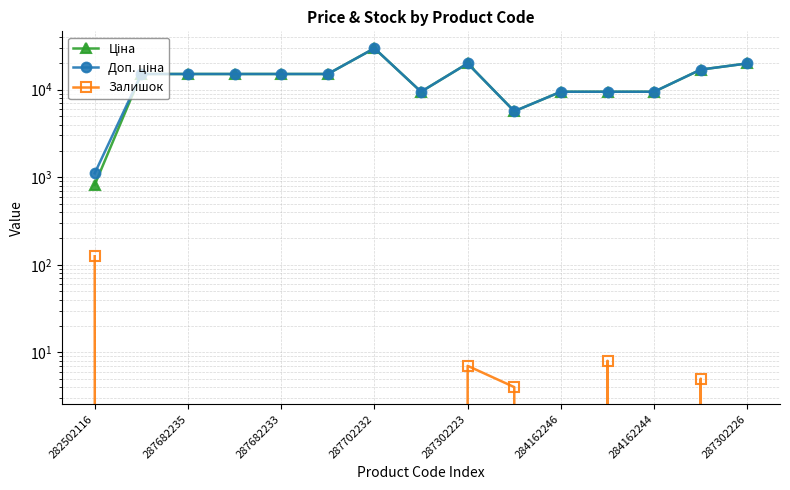

How many interior local valleys does the Залишок series have?

2